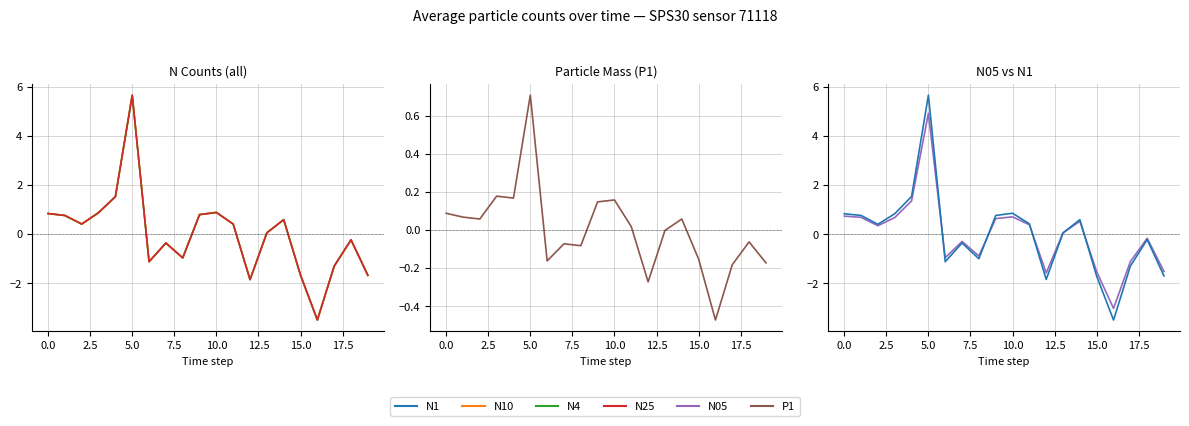

How many intersections are there between N25 and N1?

8